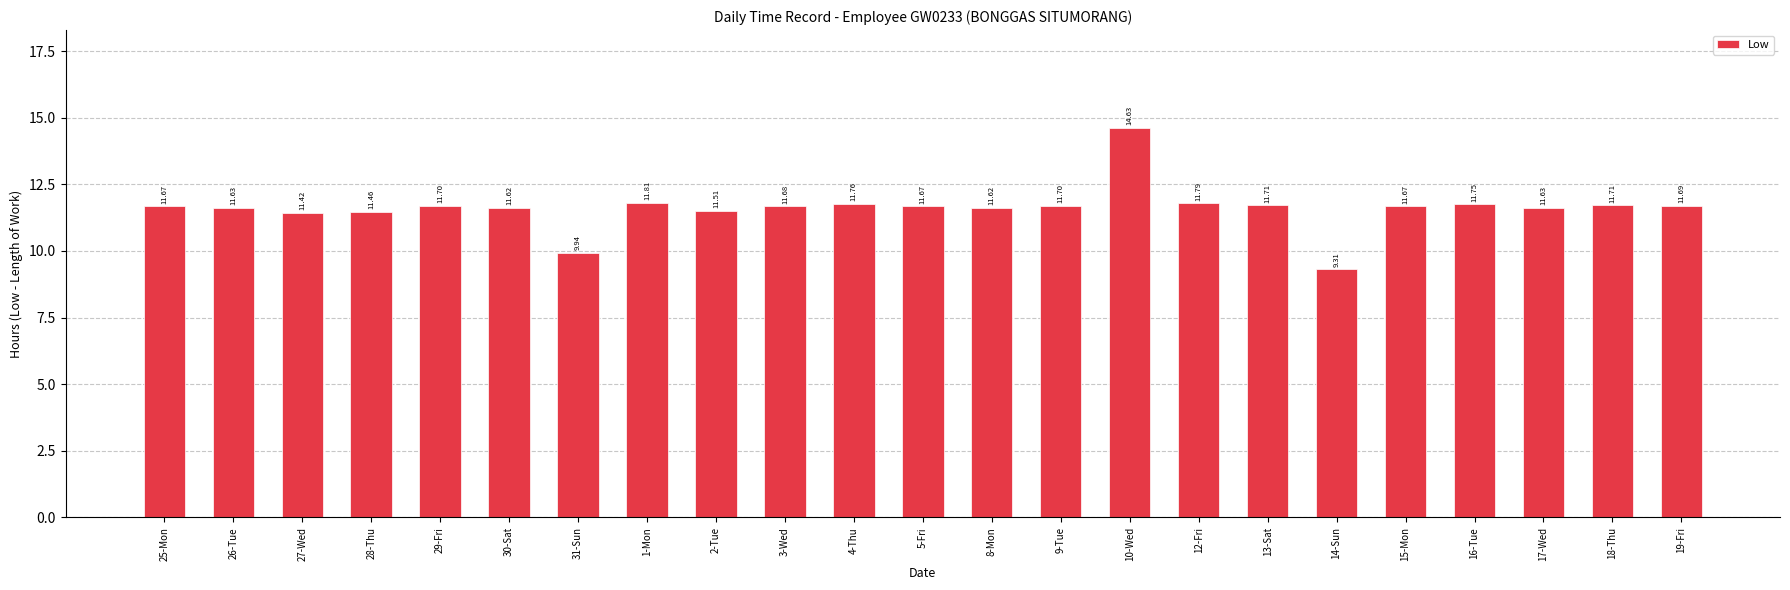

Reading left to right, what are all the values shown in this chart?

25-Mon=11.7	26-Tue=11.6	27-Wed=11.4	28-Thu=11.5	29-Fri=11.7	30-Sat=11.6	31-Sun=9.9	1-Mon=11.8	2-Tue=11.5	3-Wed=11.7	4-Thu=11.8	5-Fri=11.7	8-Mon=11.6	9-Tue=11.7	10-Wed=14.6	12-Fri=11.8	13-Sat=11.7	14-Sun=9.3	15-Mon=11.7	16-Tue=11.8	17-Wed=11.6	18-Thu=11.7	19-Fri=11.7